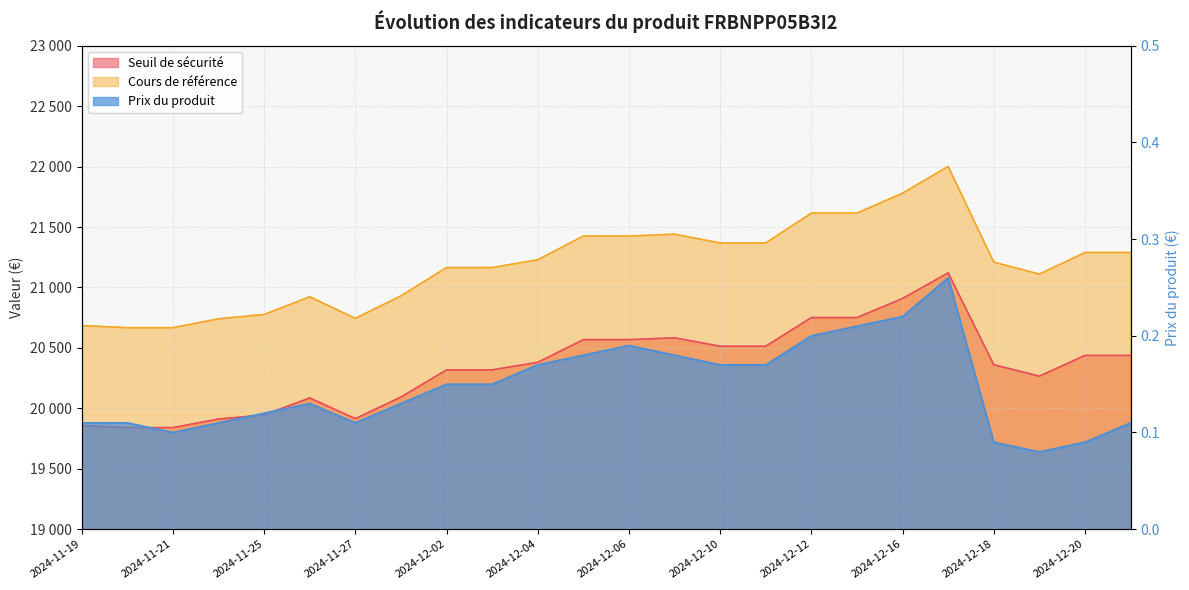

What is the value of the Seuil de sécurité point at the 24th from the left?

20437.6